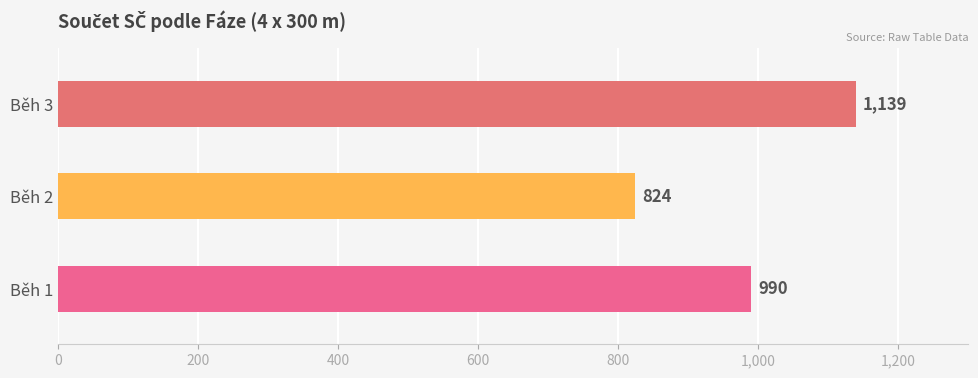

Does the chart contain stacked bars?

No